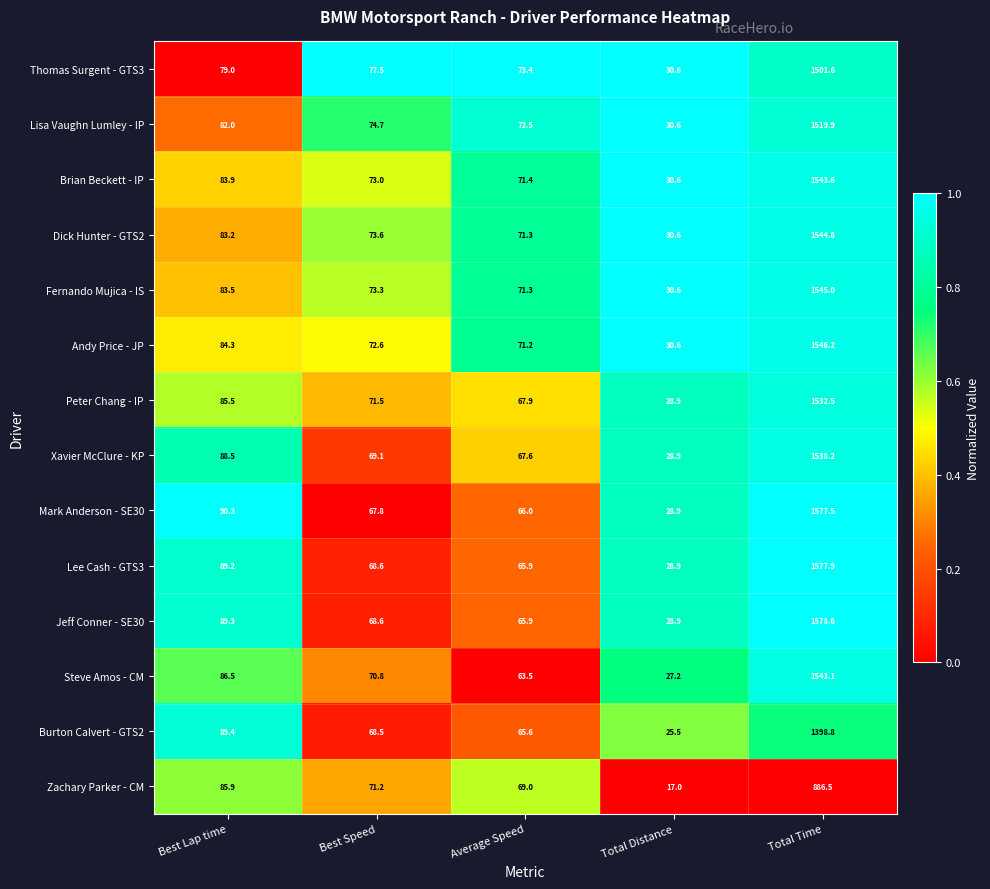

Which series has the largest total across all categories?

Jeff Conner - SE30